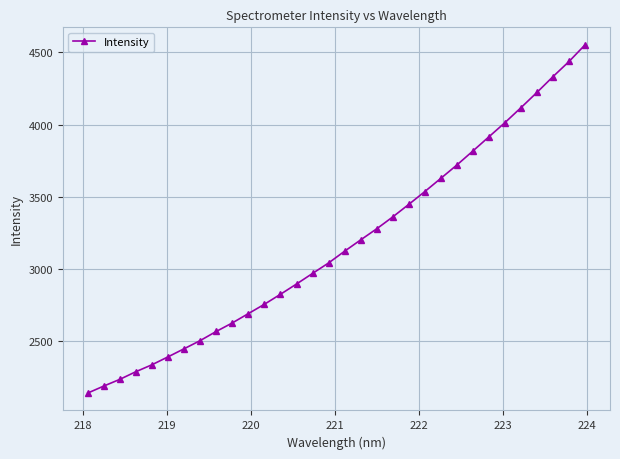

What is the value of the 16th point from the left?

3041.5